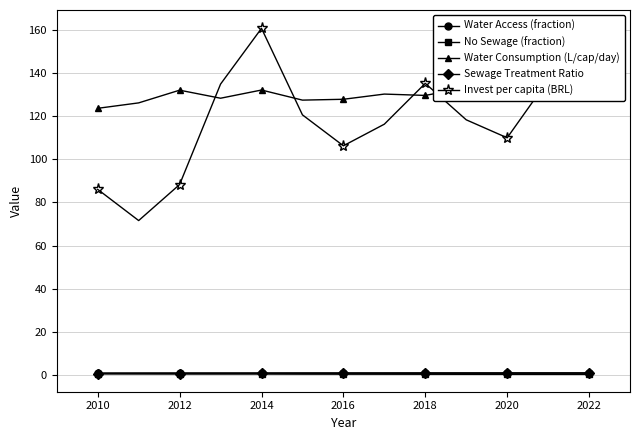

What is the sum of the No Sewage (fraction) values at 2010 and 2018?

0.8